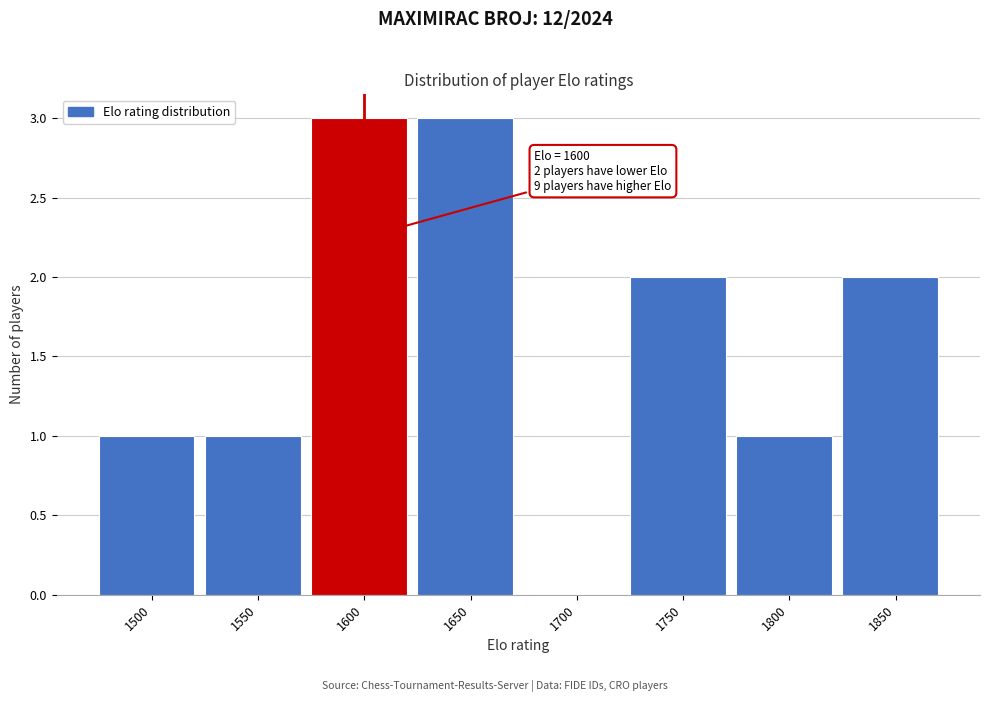

Reading left to right, what are all the values shown in this chart?

1500=1	1550=1	1600=3	1650=3	1700=0	1750=2	1800=1	1850=2